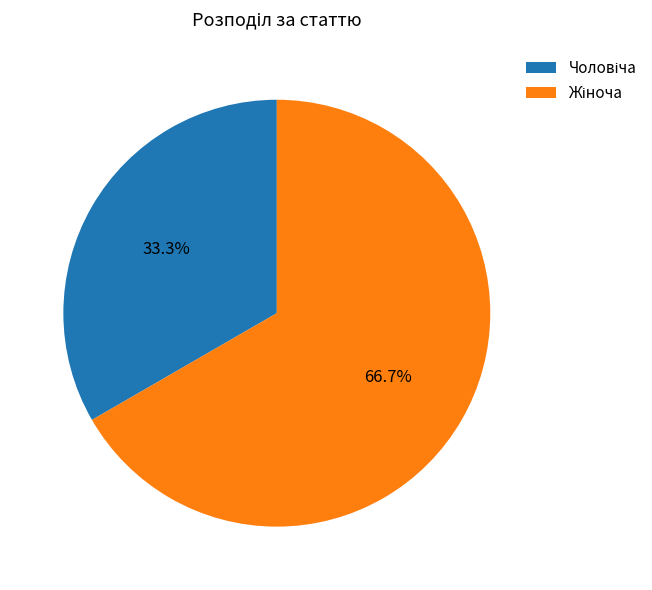

Does any single category account for the majority?

Yes